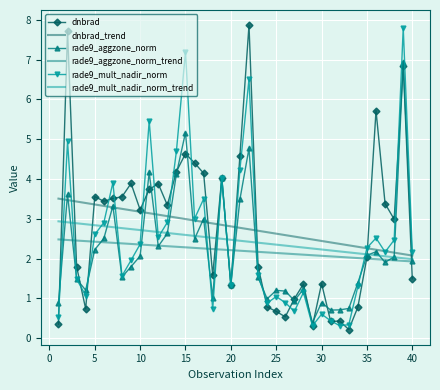

What is the lowest value of the rade9_aggzone_norm_trend series?

1.9